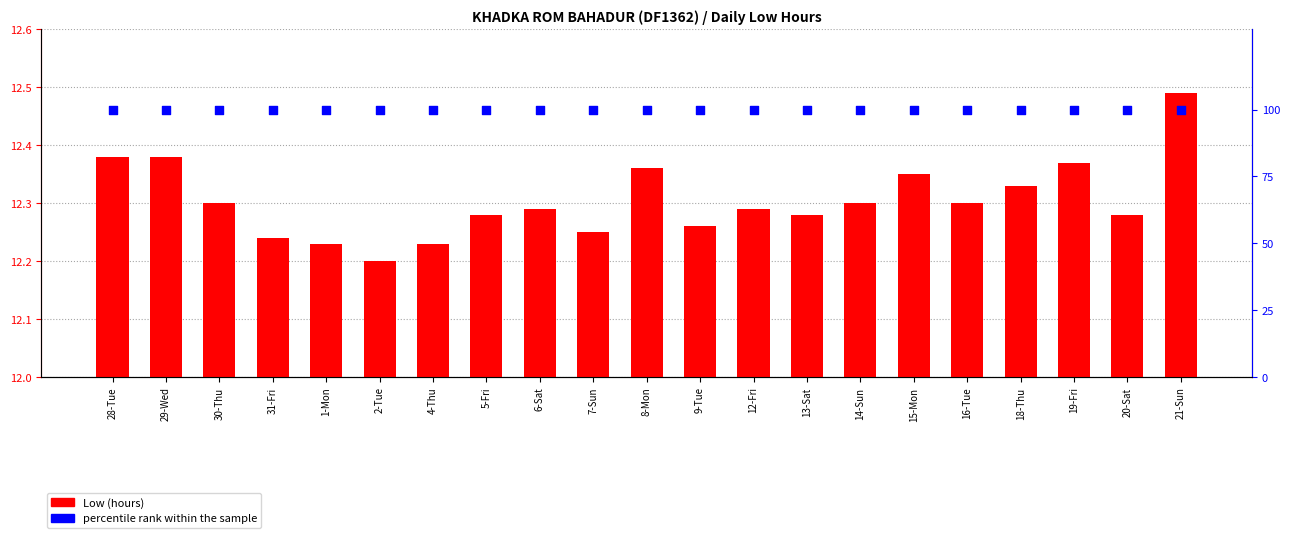

Which series reaches the maximum Y coordinate?

percentile rank within the sample